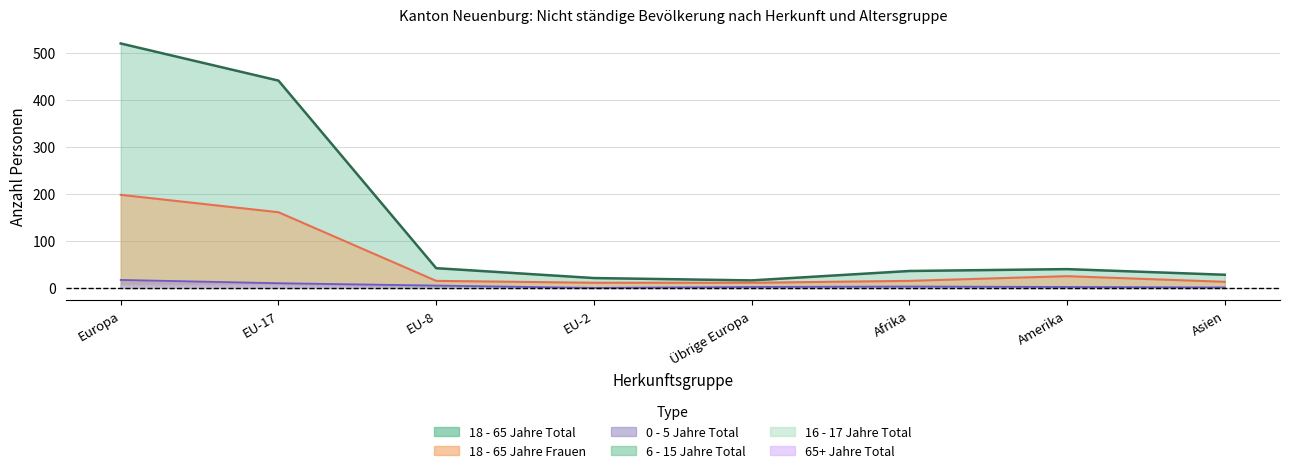

What is the total value across all series at EU-8?

62